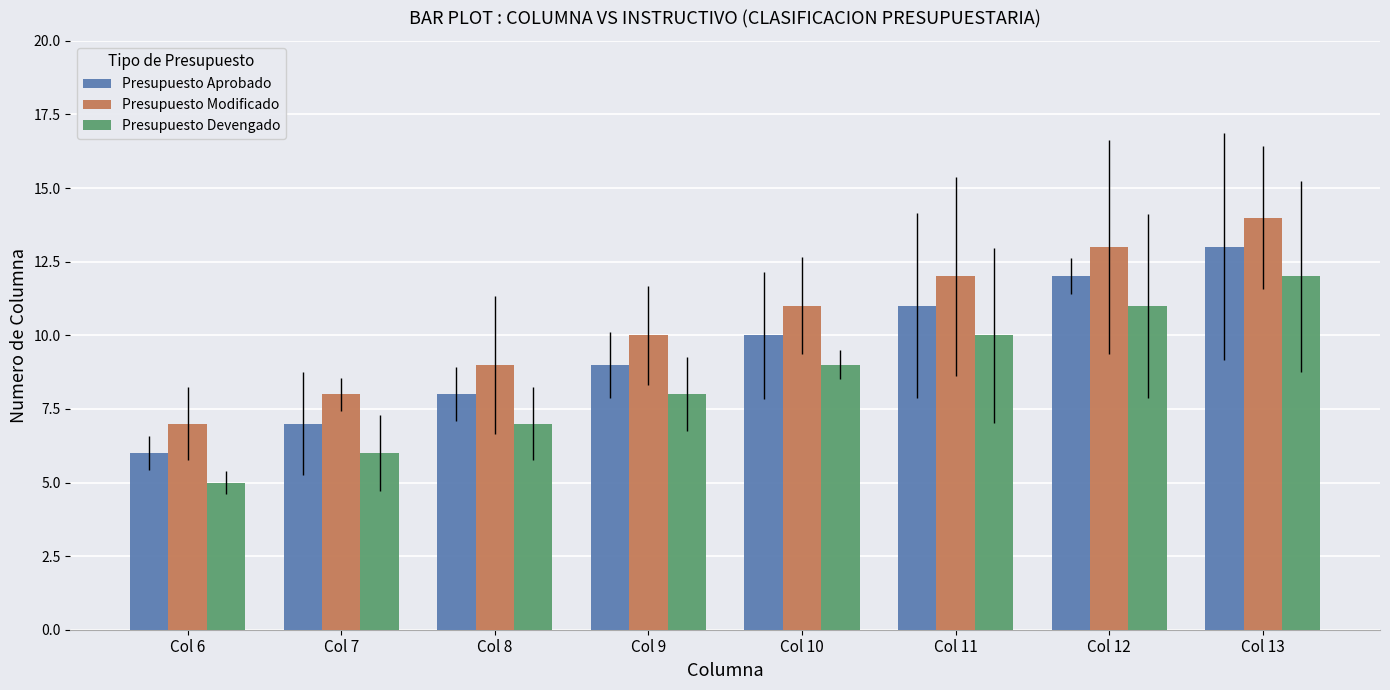

What are all the series names shown in the legend?

Presupuesto Aprobado, Presupuesto Modificado, Presupuesto Devengado